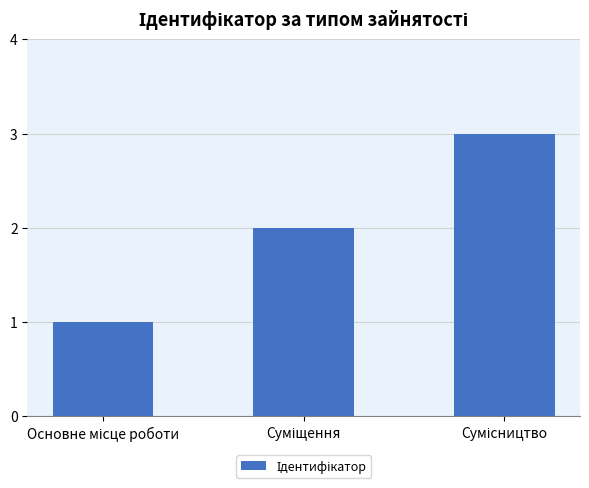

What is the sum of all values?

6